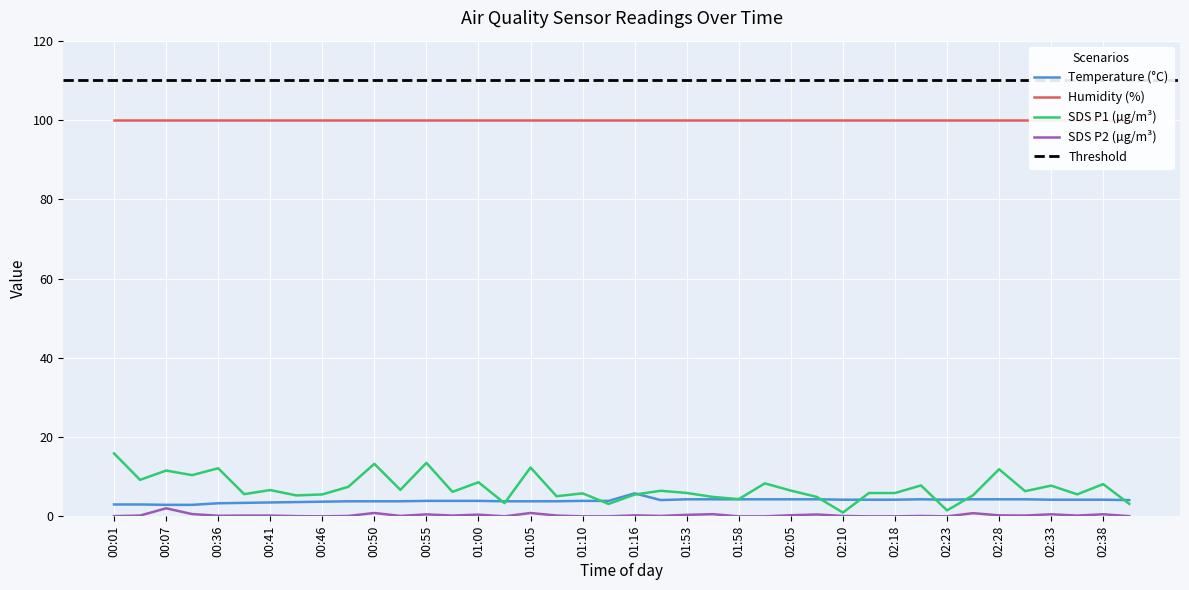

The value of SDS_P1 at 02:05 is 6.5. True or false?

True